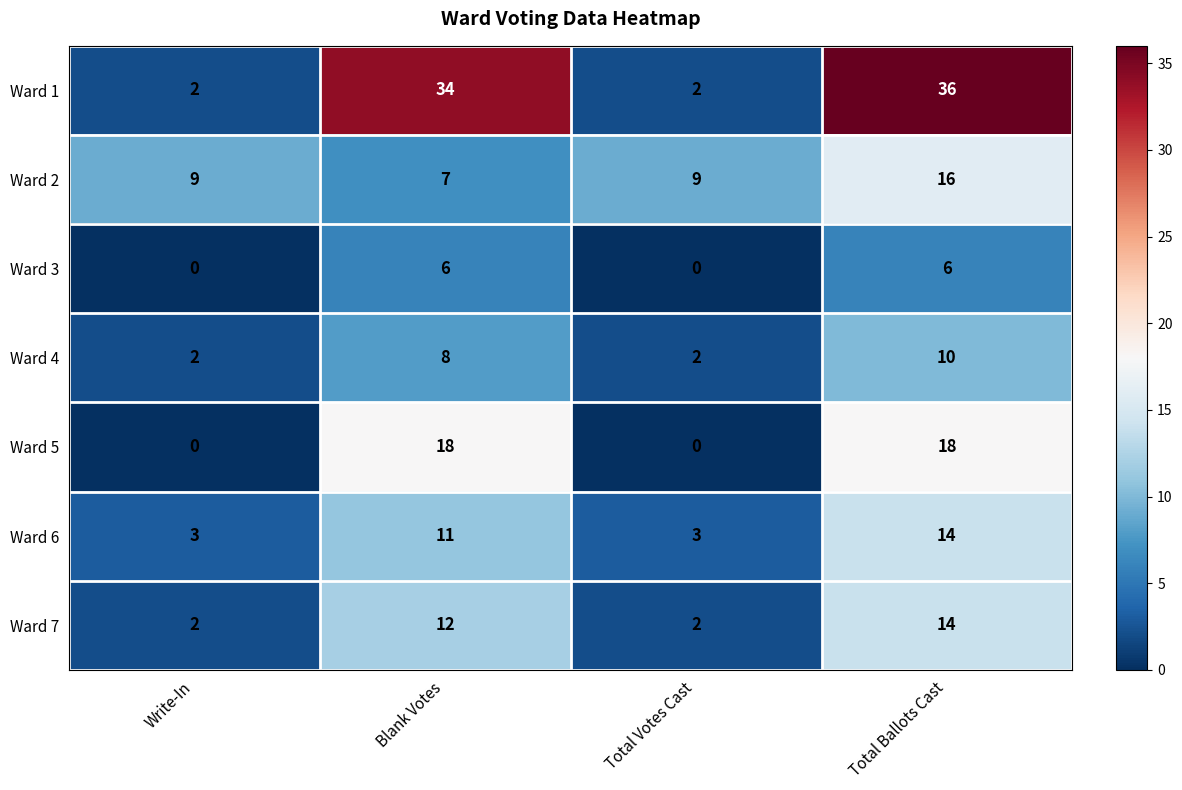

Count the Ward 4 values in the range 2 to 10.

4